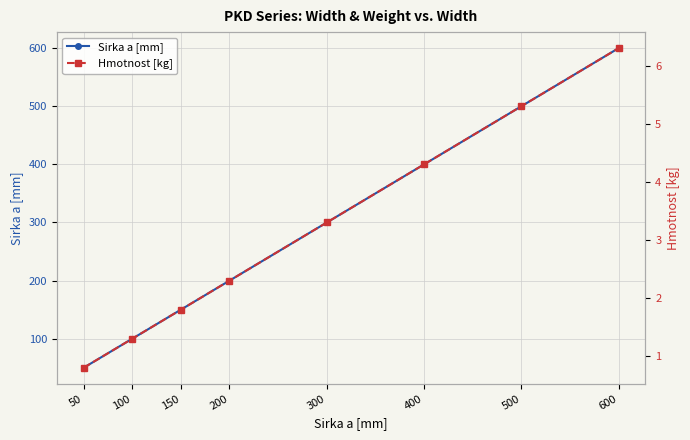

What are all the series names shown in the legend?

Sirka a [mm], Hmotnost [kg]